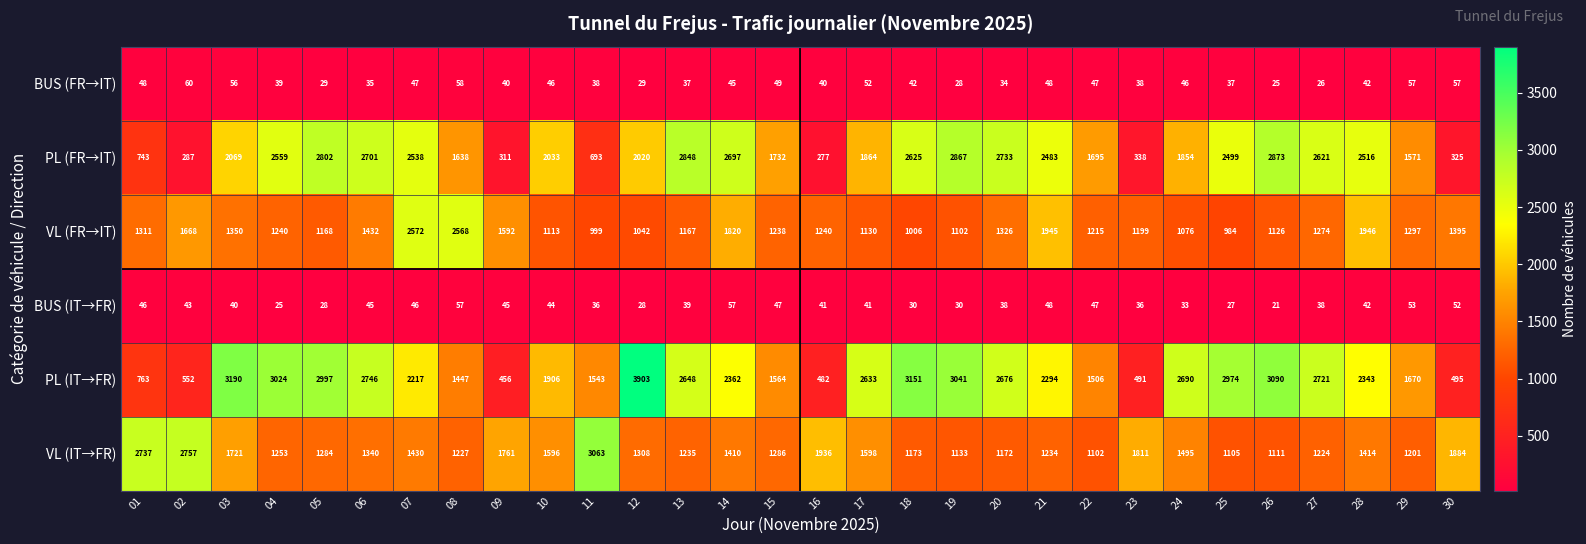

At which label does PL (IT→FR) reach its peak?

12